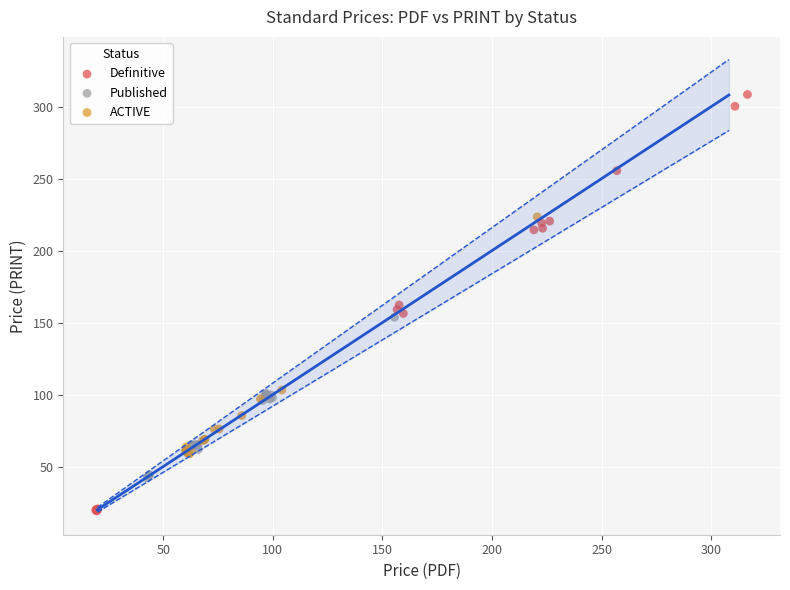

Which series contains the highest Y value?

Definitive